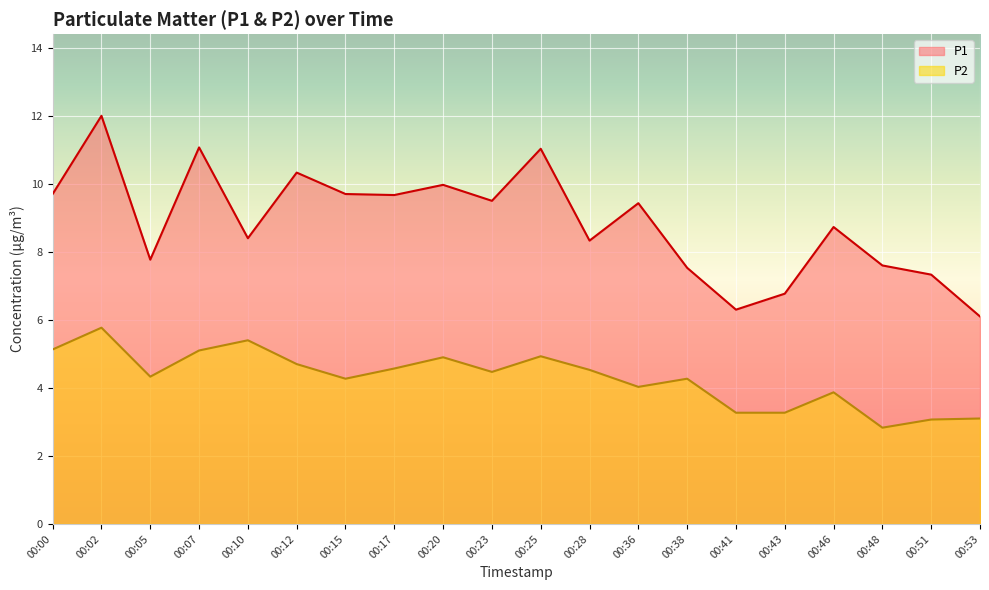

Is it true that P1 equals 11.0 at 00:28?

False